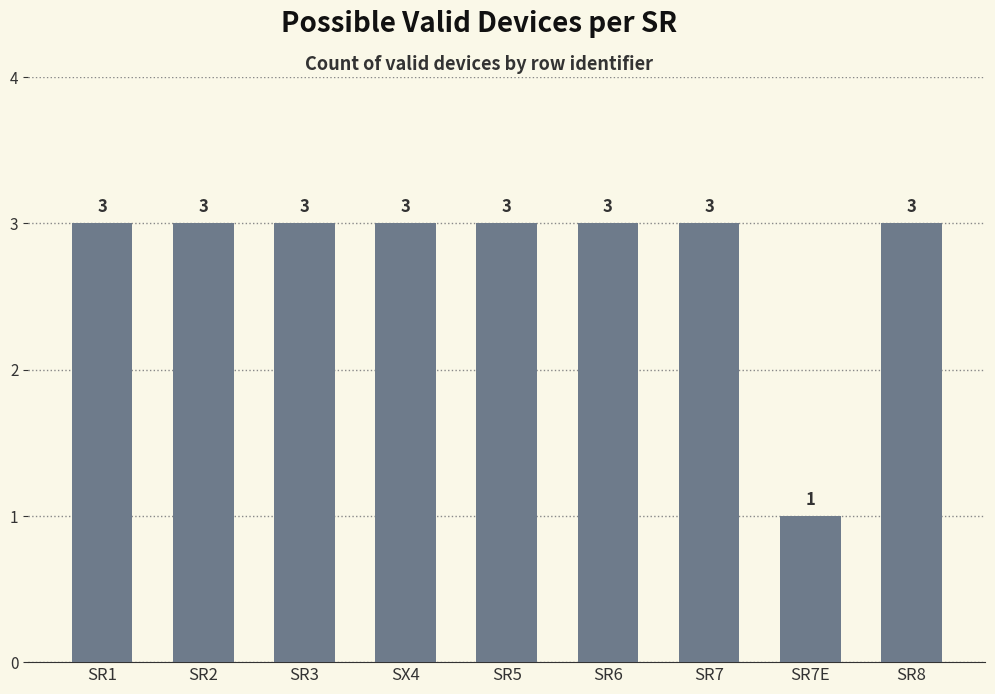

What is the sum of the values at SR7E and SR2?

4